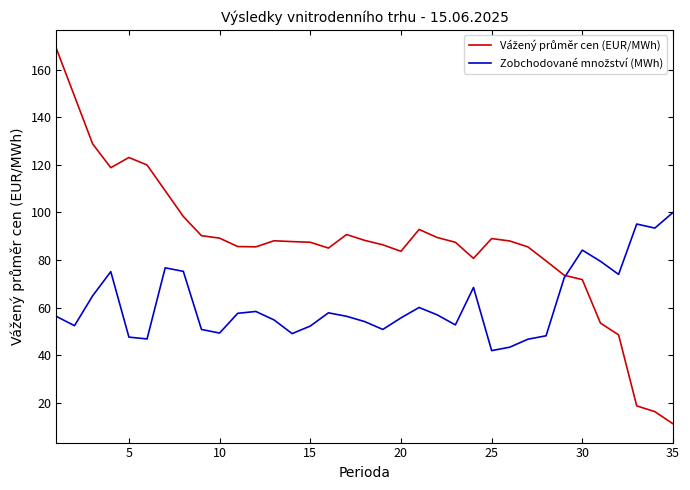

What is the greatest value displayed?

168.8